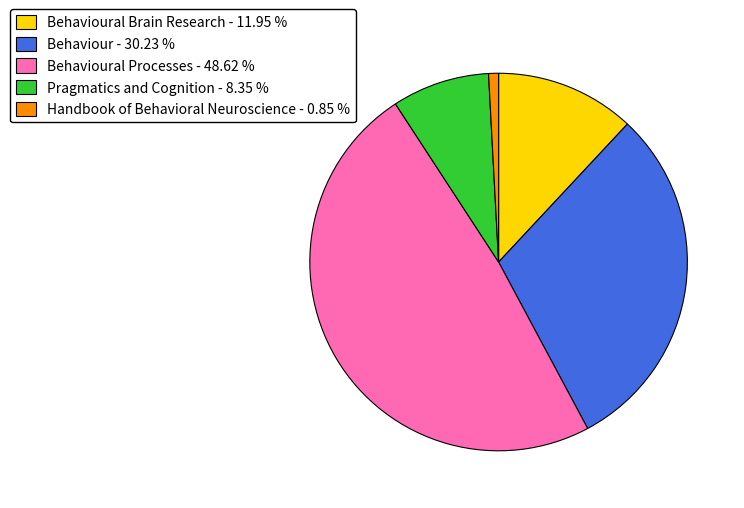

Does Pragmatics and Cognition - 8.35 % represent more than half of the total?

No